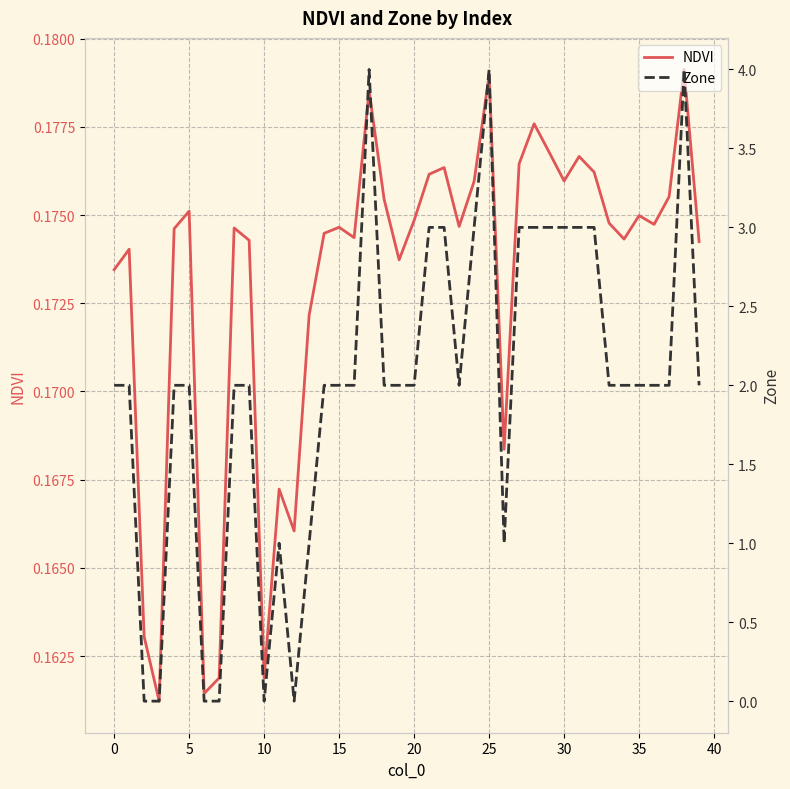

Is it true that Zone equals 3.6 at 35?

False